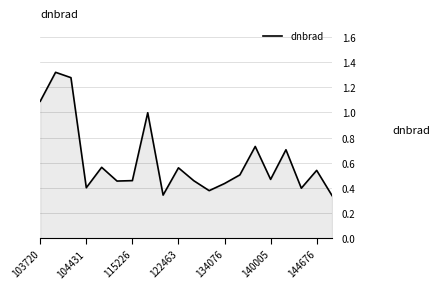

How many lines are shown in the chart?

1